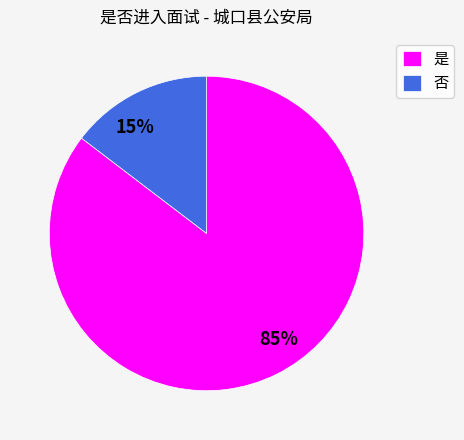

To the nearest percent, what portion does 否 represent?

15%